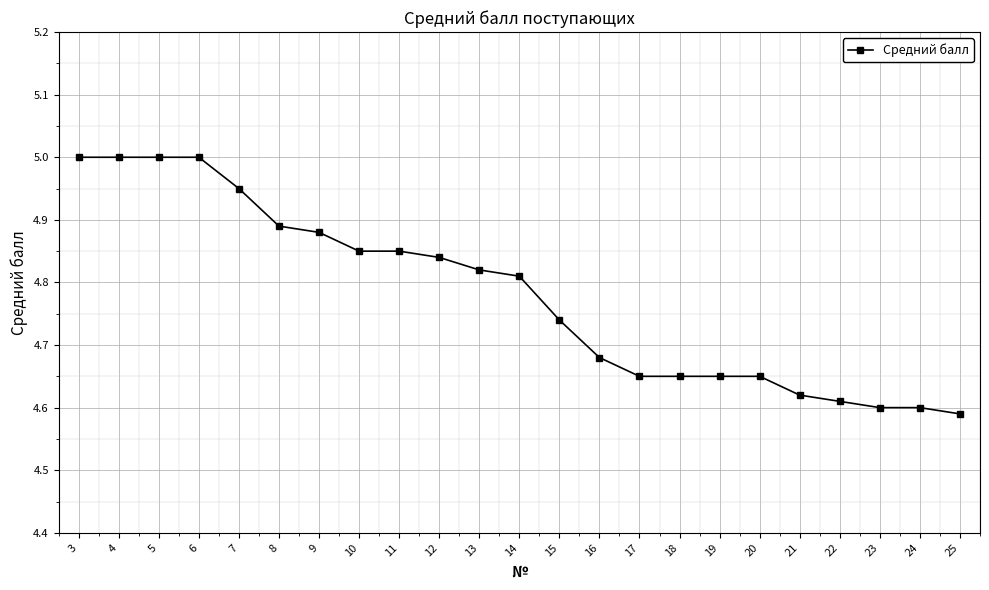

How many data points does each series have?

23